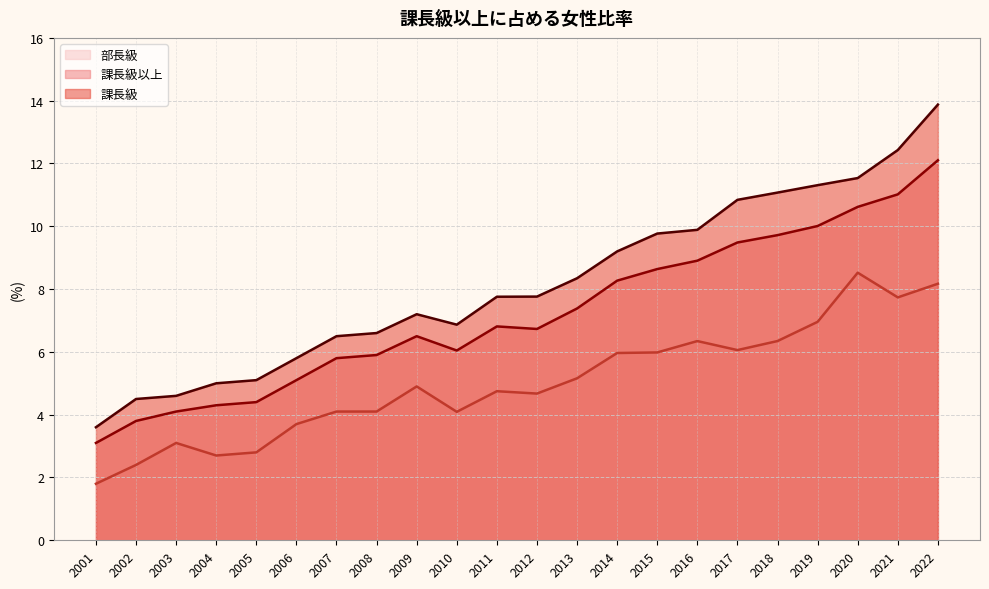

Reading right to left, list all the values displayed in this chart.

部長級: 2022=8.2	2021=7.7	2020=8.5	2019=7.0	2018=6.3	2017=6.1	2016=6.3	2015=6.0	2014=6.0	2013=5.2	2012=4.7	2011=4.7	2010=4.1	2009=4.9	2008=4.1	2007=4.1	2006=3.7	2005=2.8	2004=2.7	2003=3.1	2002=2.4	2001=1.8
課長級以上: 2022=12.1	2021=11.0	2020=10.6	2019=10.0	2018=9.7	2017=9.5	2016=8.9	2015=8.6	2014=8.3	2013=7.4	2012=6.7	2011=6.8	2010=6.0	2009=6.5	2008=5.9	2007=5.8	2006=5.1	2005=4.4	2004=4.3	2003=4.1	2002=3.8	2001=3.1
課長級: 2022=13.9	2021=12.4	2020=11.5	2019=11.3	2018=11.1	2017=10.8	2016=9.9	2015=9.8	2014=9.2	2013=8.3	2012=7.8	2011=7.8	2010=6.9	2009=7.2	2008=6.6	2007=6.5	2006=5.8	2005=5.1	2004=5.0	2003=4.6	2002=4.5	2001=3.6